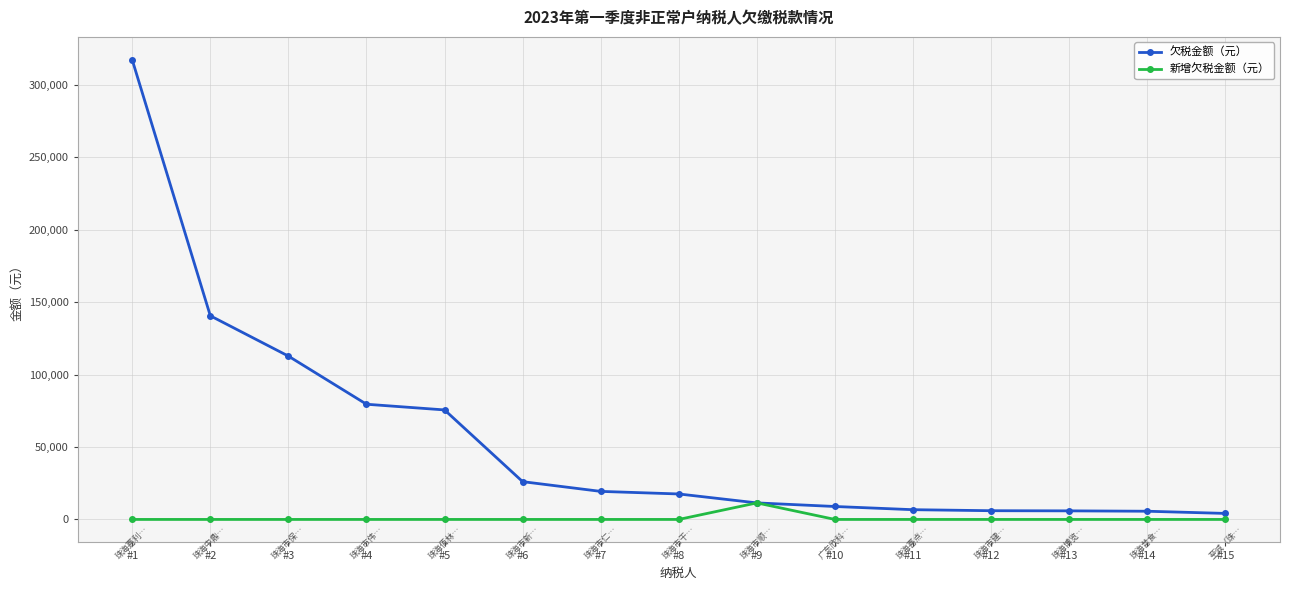

What is the difference between the highest and lowest values at #6?

26091.7